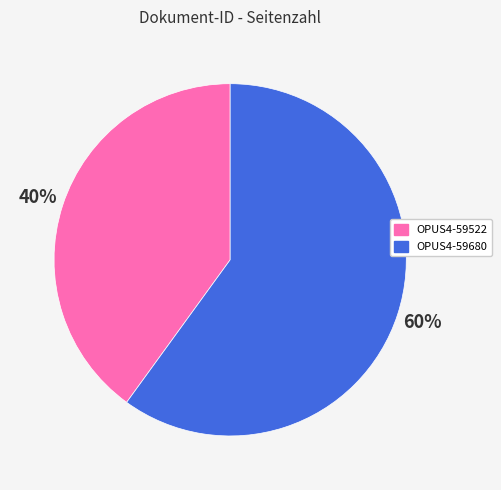

What percentage is the OPUS4-59680 slice, to the nearest percent?

60%